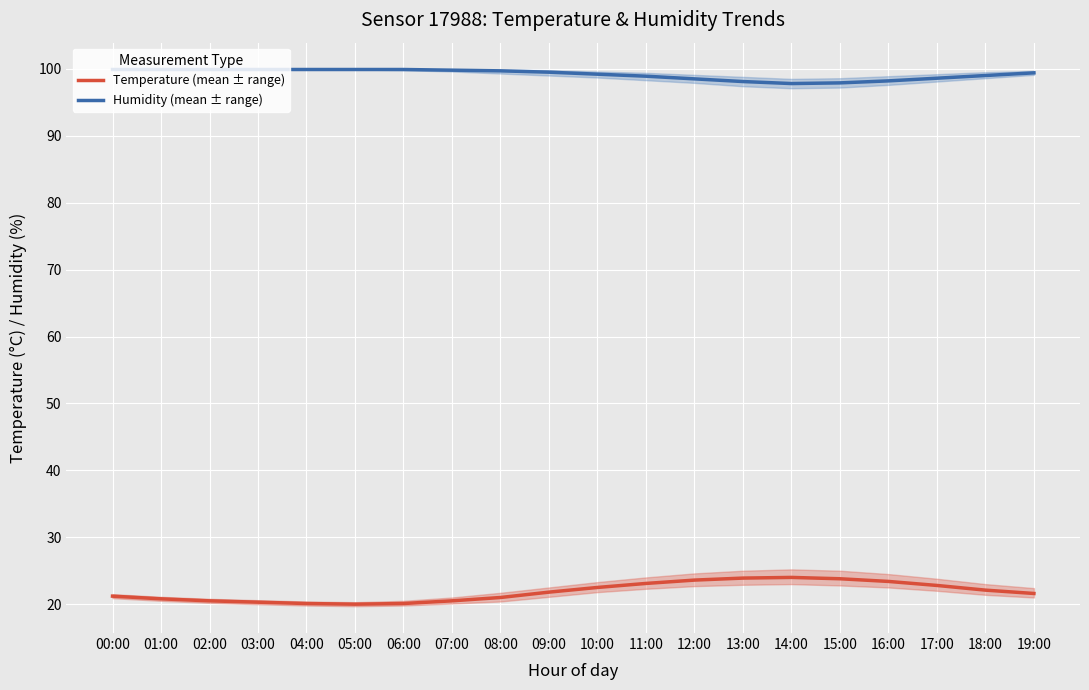

Which category has the lowest value across all series?

05:00